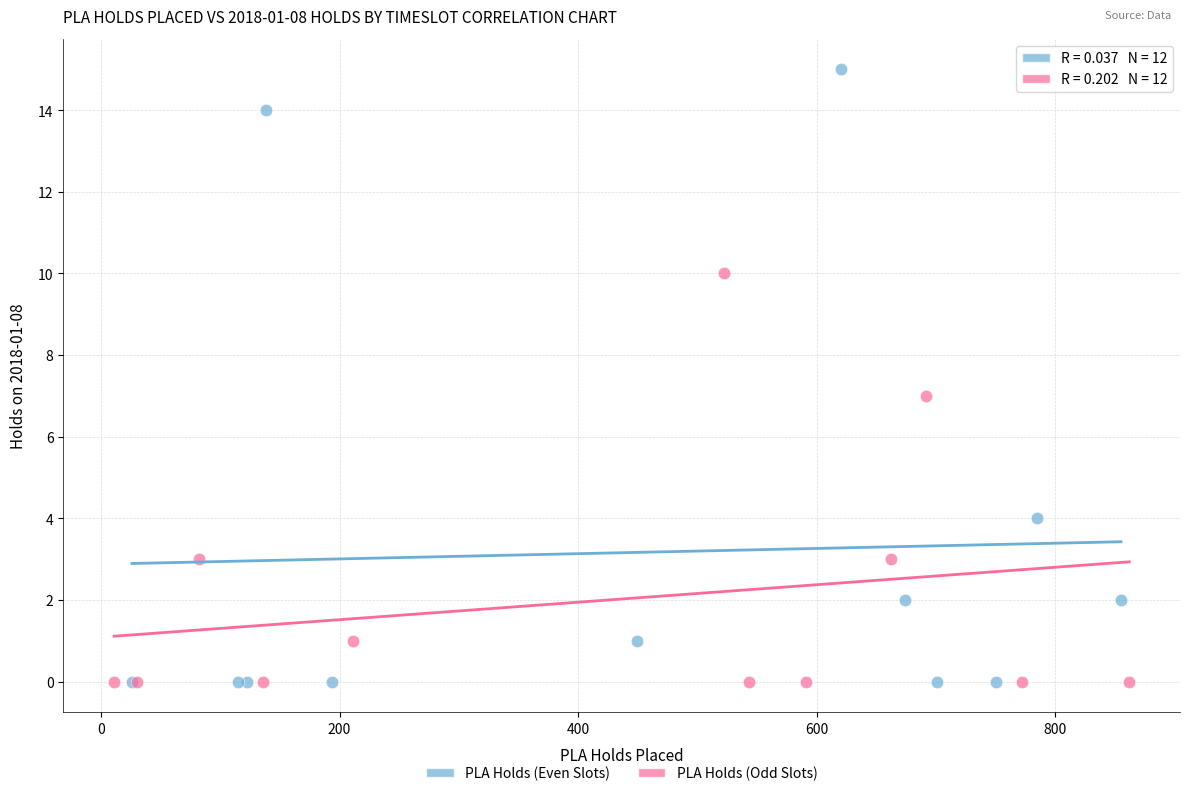

Which series reaches the maximum Y coordinate?

PLA Holds (Even Slots)